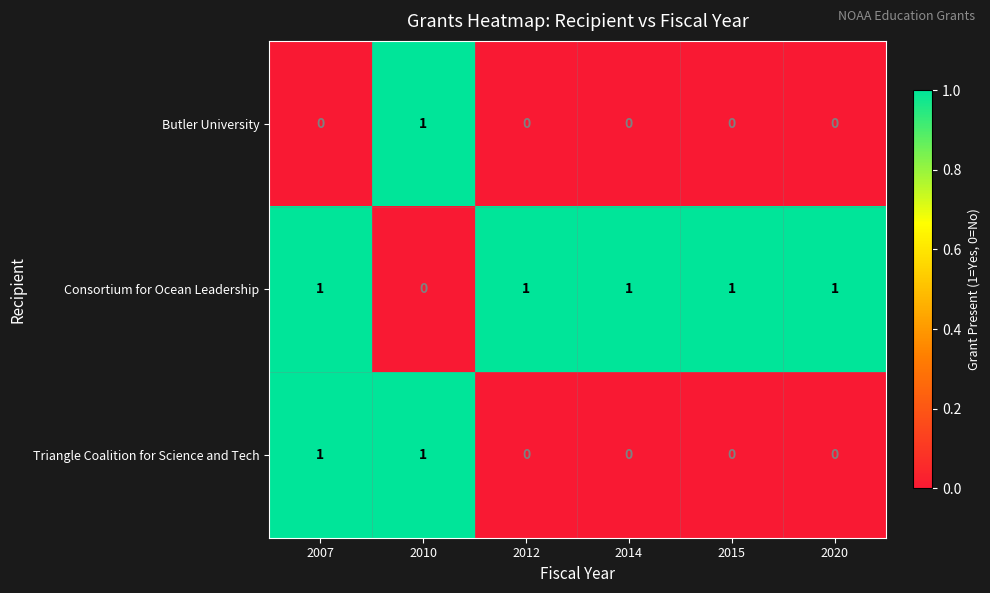

Reading right to left, transcribe all the data shown in this chart.

Butler University: 0	0	0	0	1	0
Consortium for Ocean Leadership: 1	1	1	1	0	1
Triangle Coalition for Science and Tech: 0	0	0	0	1	1